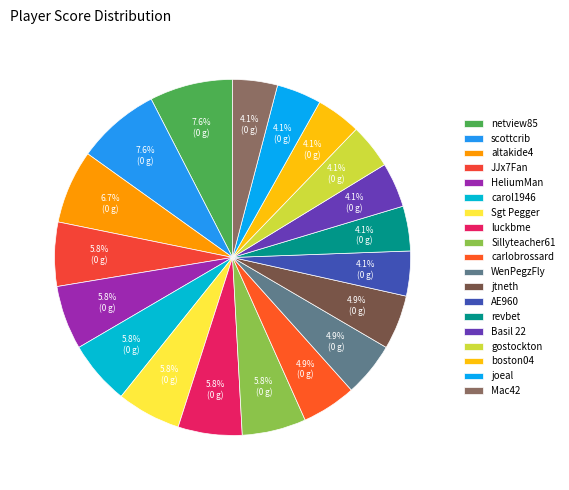

How many slices are in this pie chart?

19